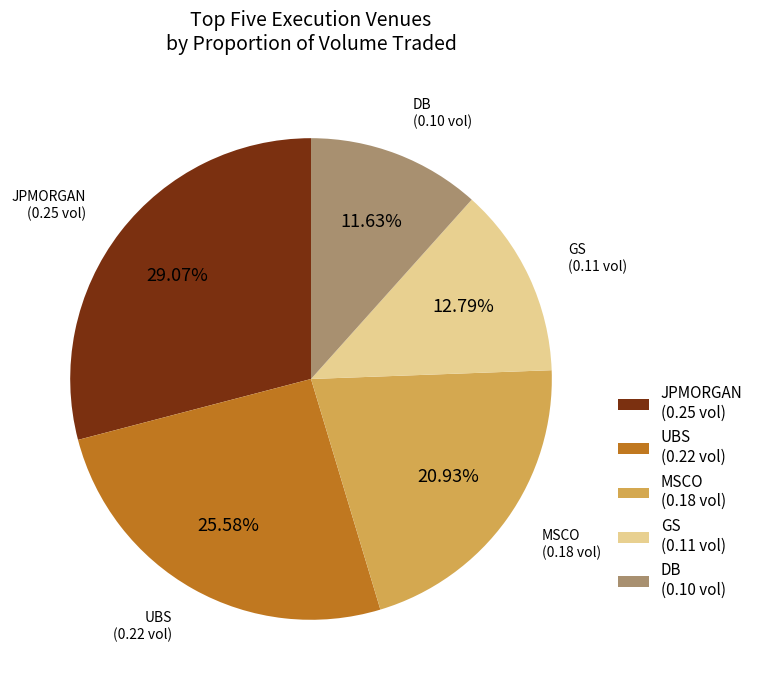

To the nearest percent, what is the average slice percentage?

20%